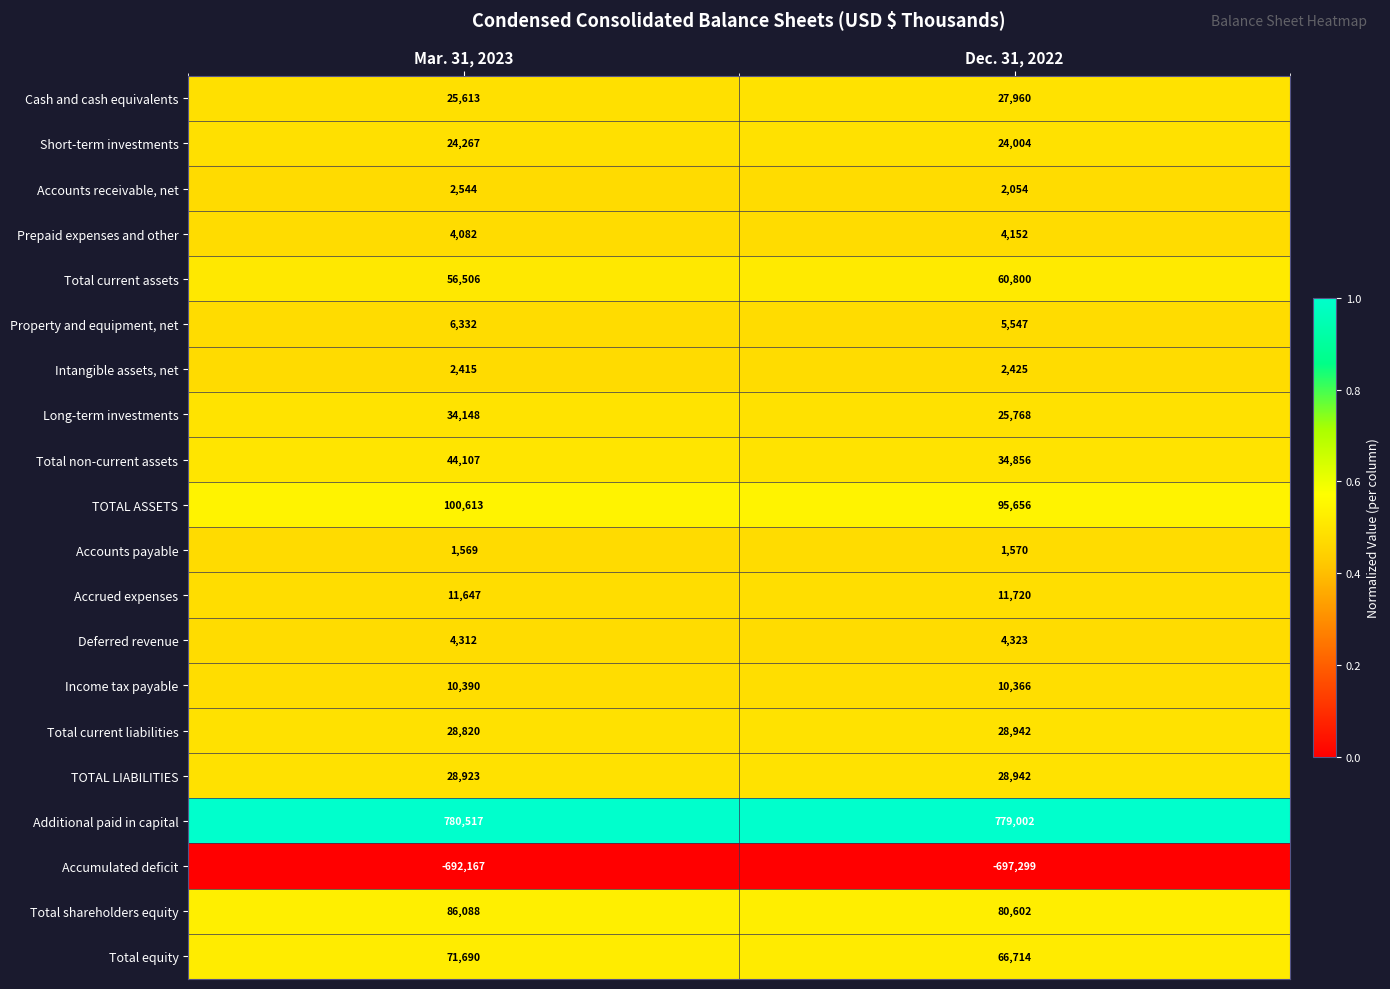

The Accumulated deficit series shows -697299 at Dec. 31, 2022. True or false?

True